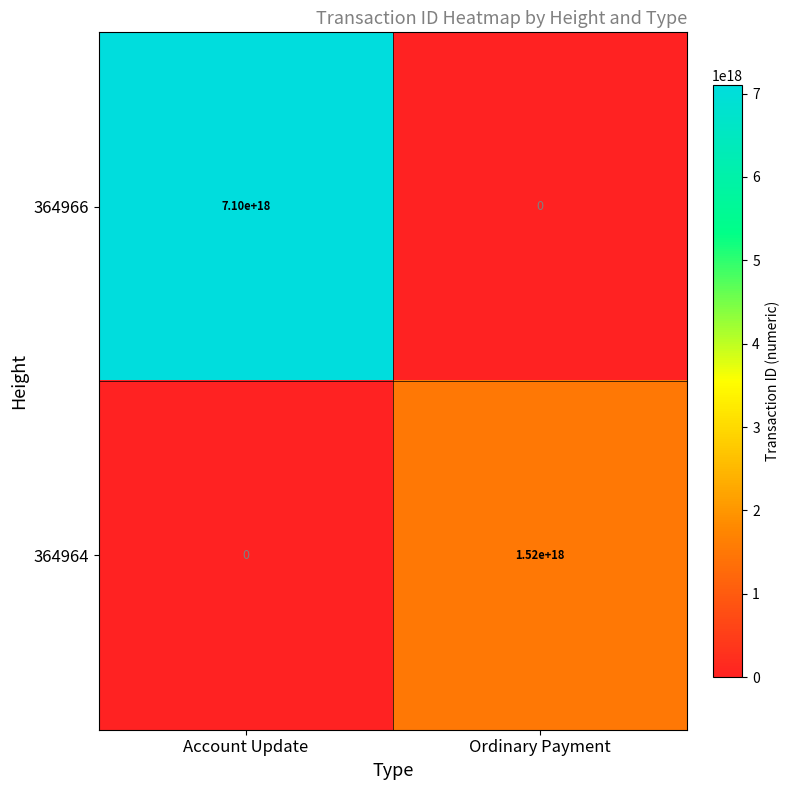

The value of 364966 at Ordinary Payment is 0. True or false?

True